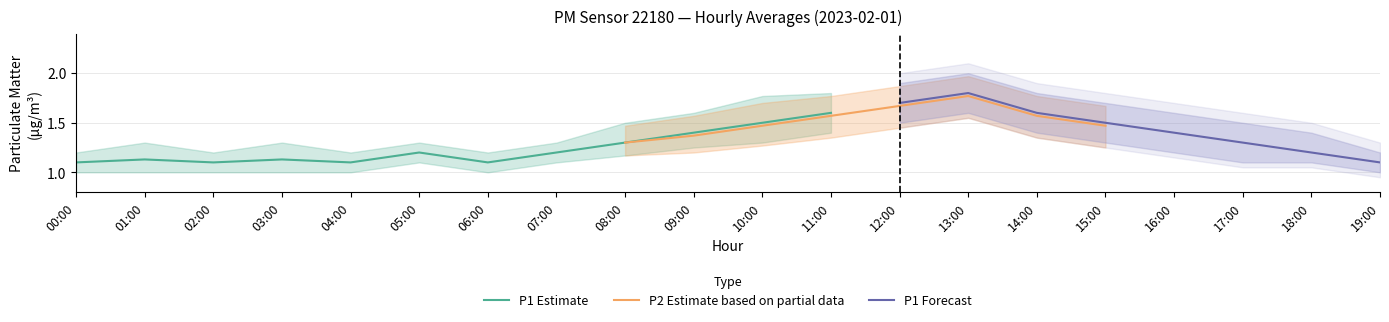

True or false: P2 has a value of 1.5 at 10:00.

True